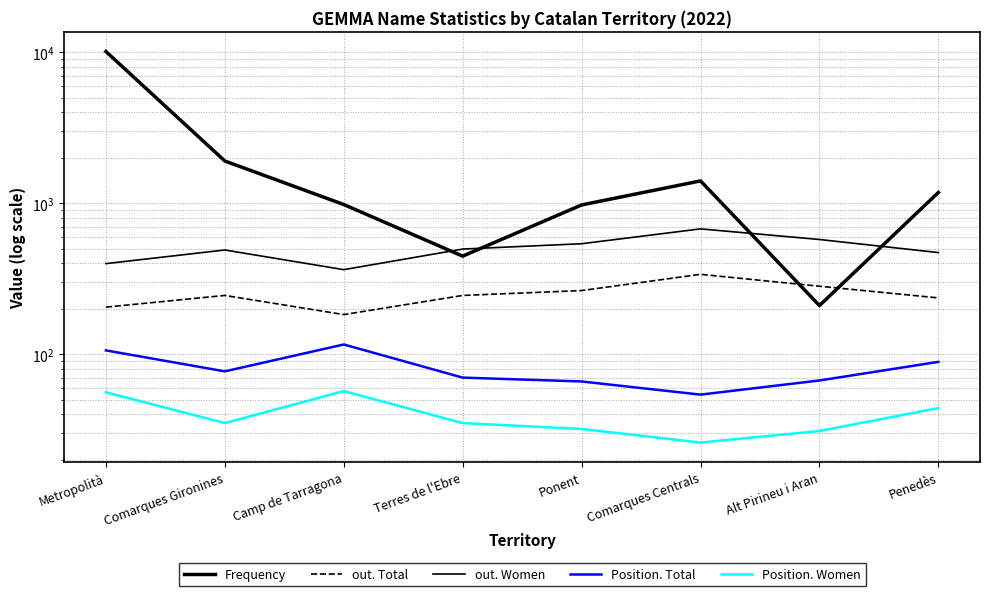

After their last crossing, which series has the higher values: Frequency or out. Total?

Frequency